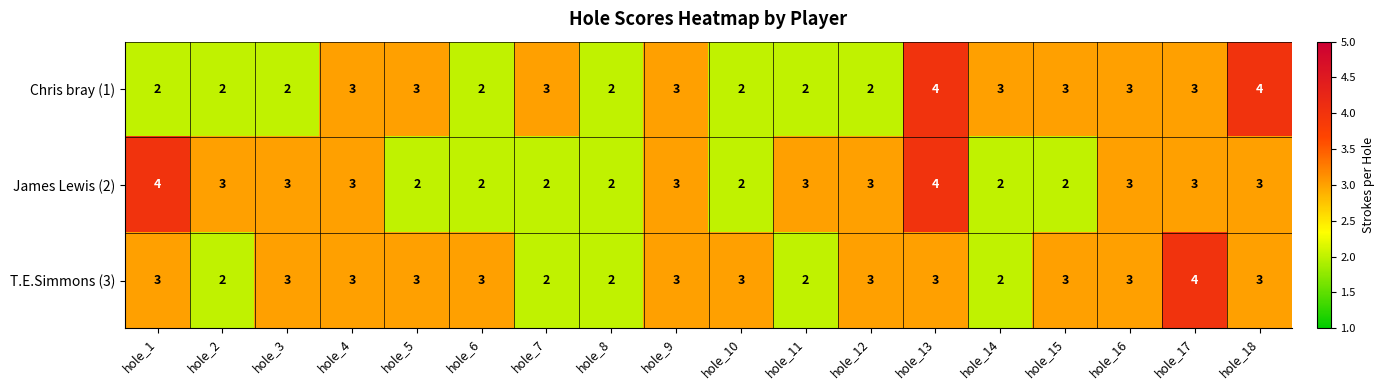

What is the total value across all series at hole_5?

8